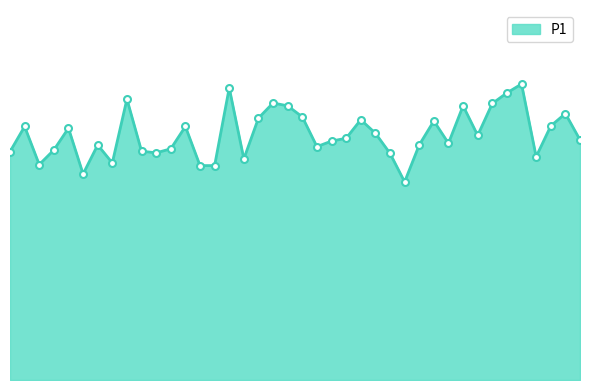

What is the average value?

14.6